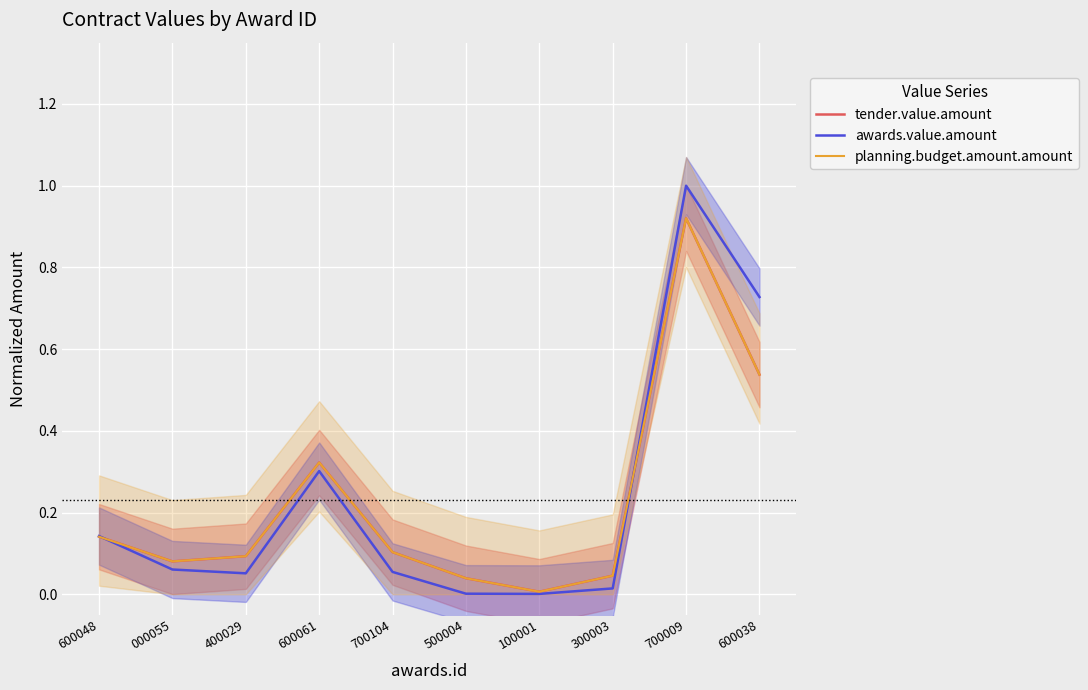

Read the tender.value.amount value at 600061.

0.3